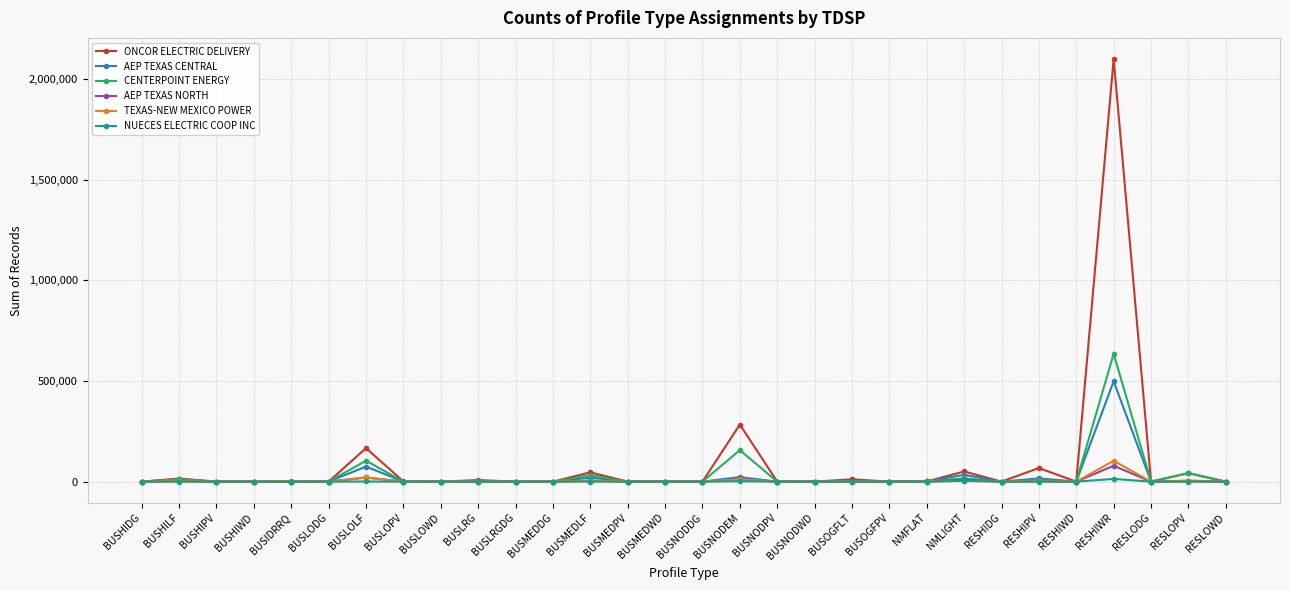

What is the label of the 7th point from the left?

BUSLOLF